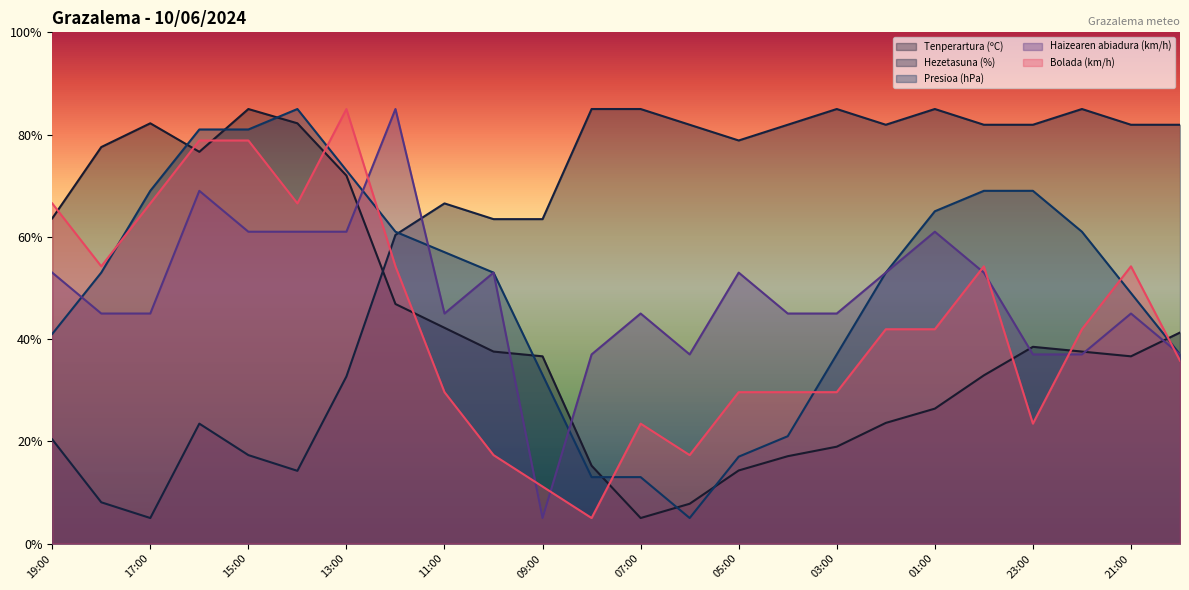

How many Haizearen abiadura (km/h) values are between 45 and 61?

16